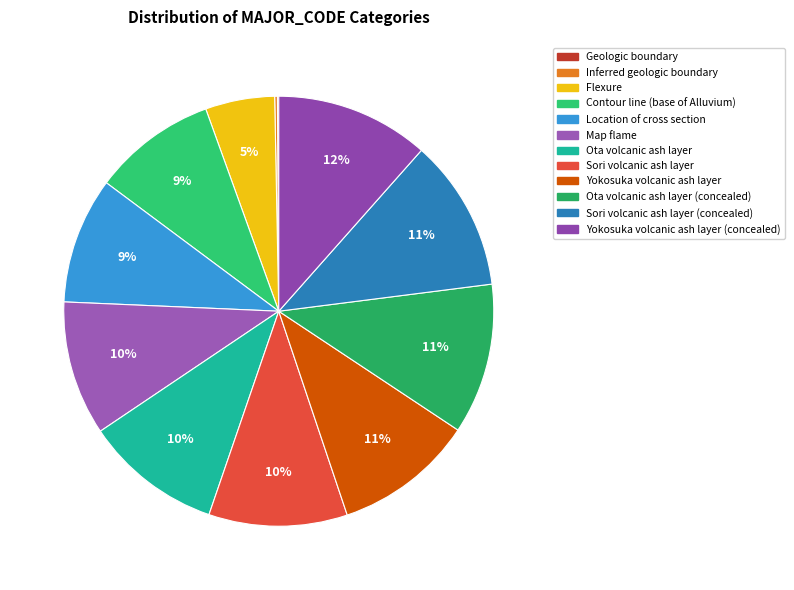

What is the largest slice in the pie chart?

Yokosuka volcanic ash layer (concealed)